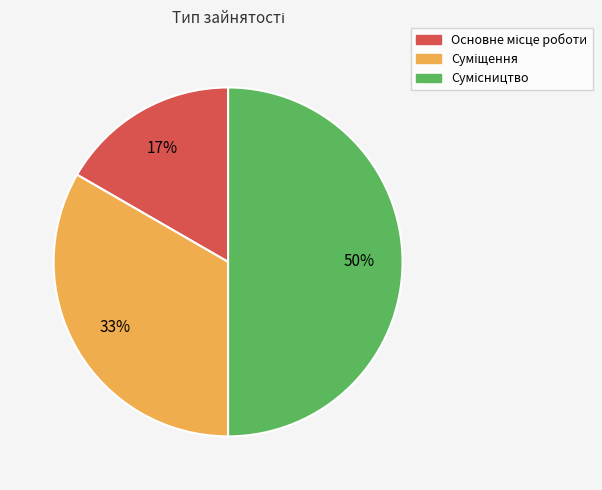

To the nearest percent, what is the average slice percentage?

33%